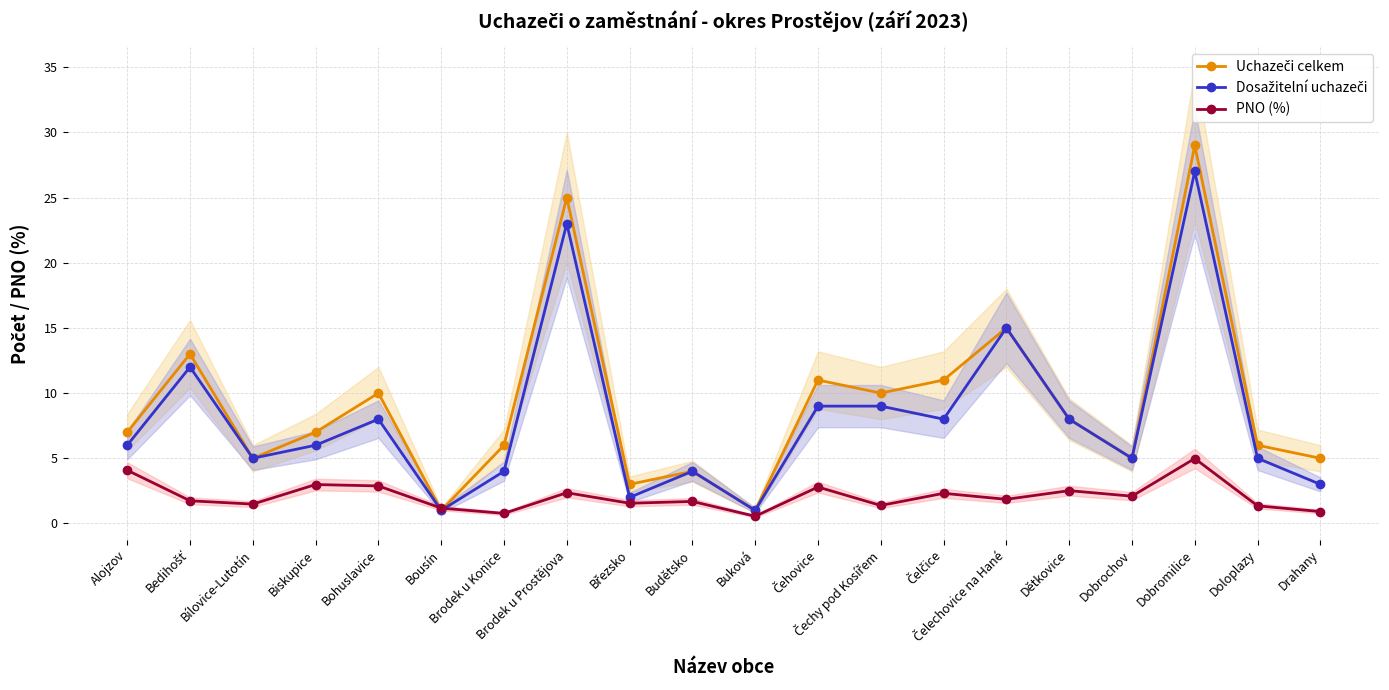

Rank the categories by Uchazeči celkem value from lowest to highest.

Bousín, Buková, Březsko, Budětsko, Bílovice-Lutotín, Dobrochov, Drahany, Brodek u Konice, Doloplazy, Alojzov, Biskupice, Dětkovice, Bohuslavice, Čechy pod Kosířem, Čehovice, Čelčice, Bedihošť, Čelechovice na Hané, Brodek u Prostějova, Dobromilice